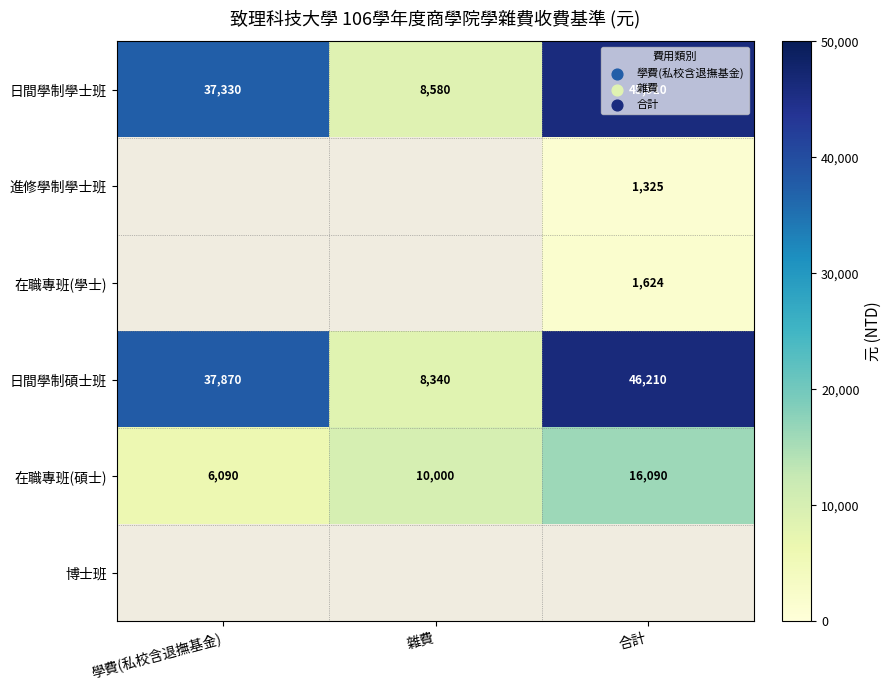

Rank the categories by 日間學制碩士班 value from highest to lowest.

合計, 學費(私校含退撫基金), 雜費